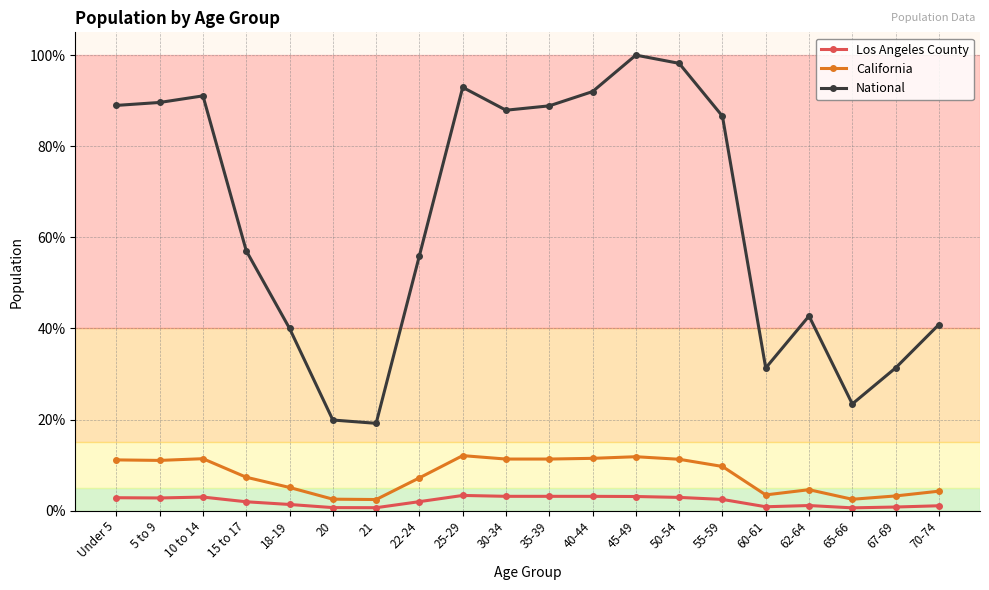

At which label is National closest to 59?

15 to 17